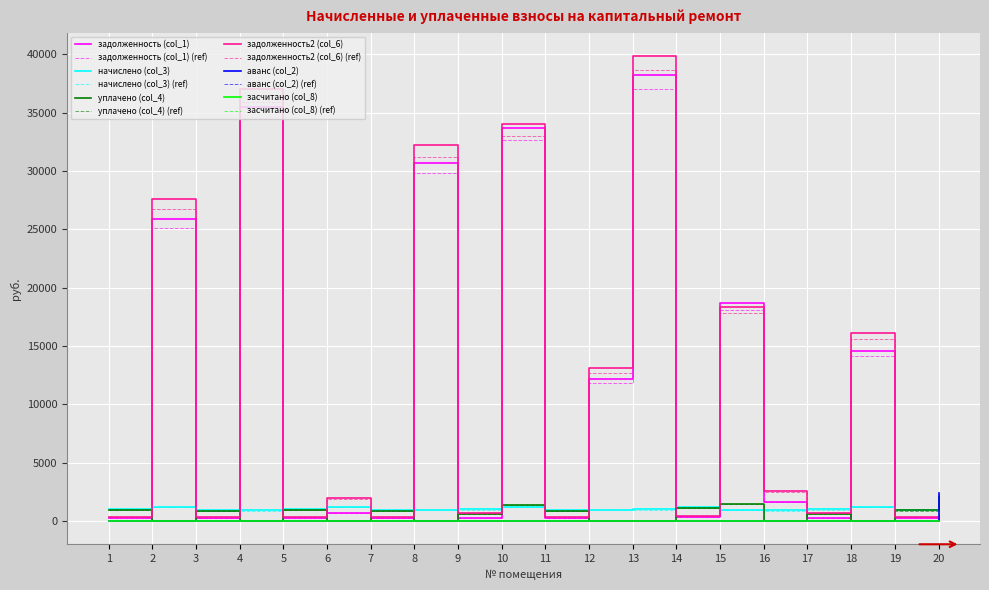

Which series changed the most between 3 and 16?

задолженность2 (col_6)